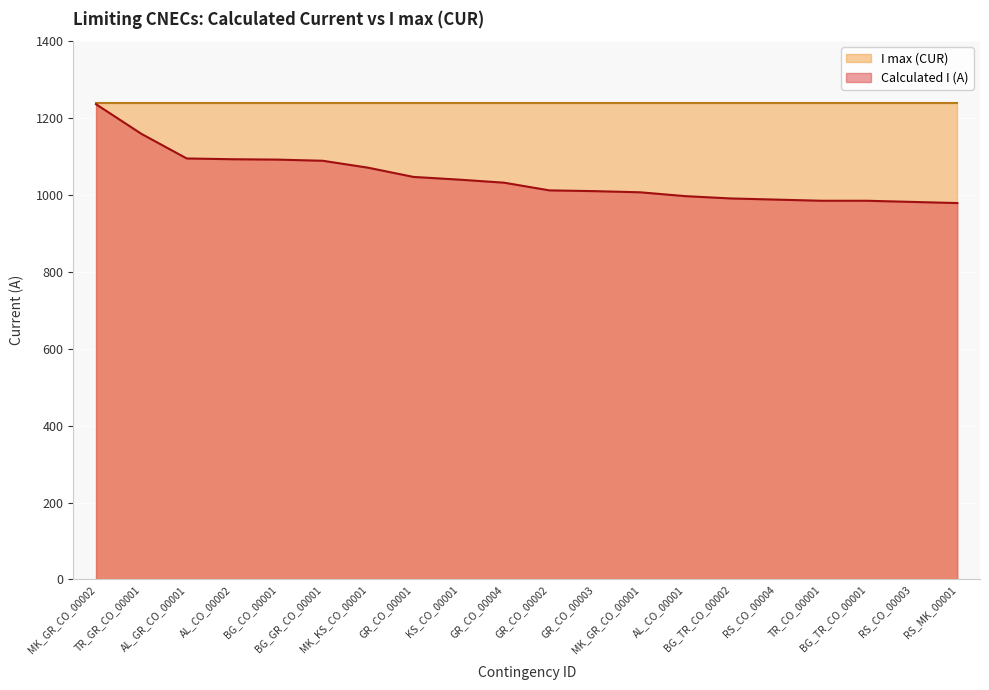

What is the sum of the values at KS_CO_00001 and RS_CO_00003?

2022